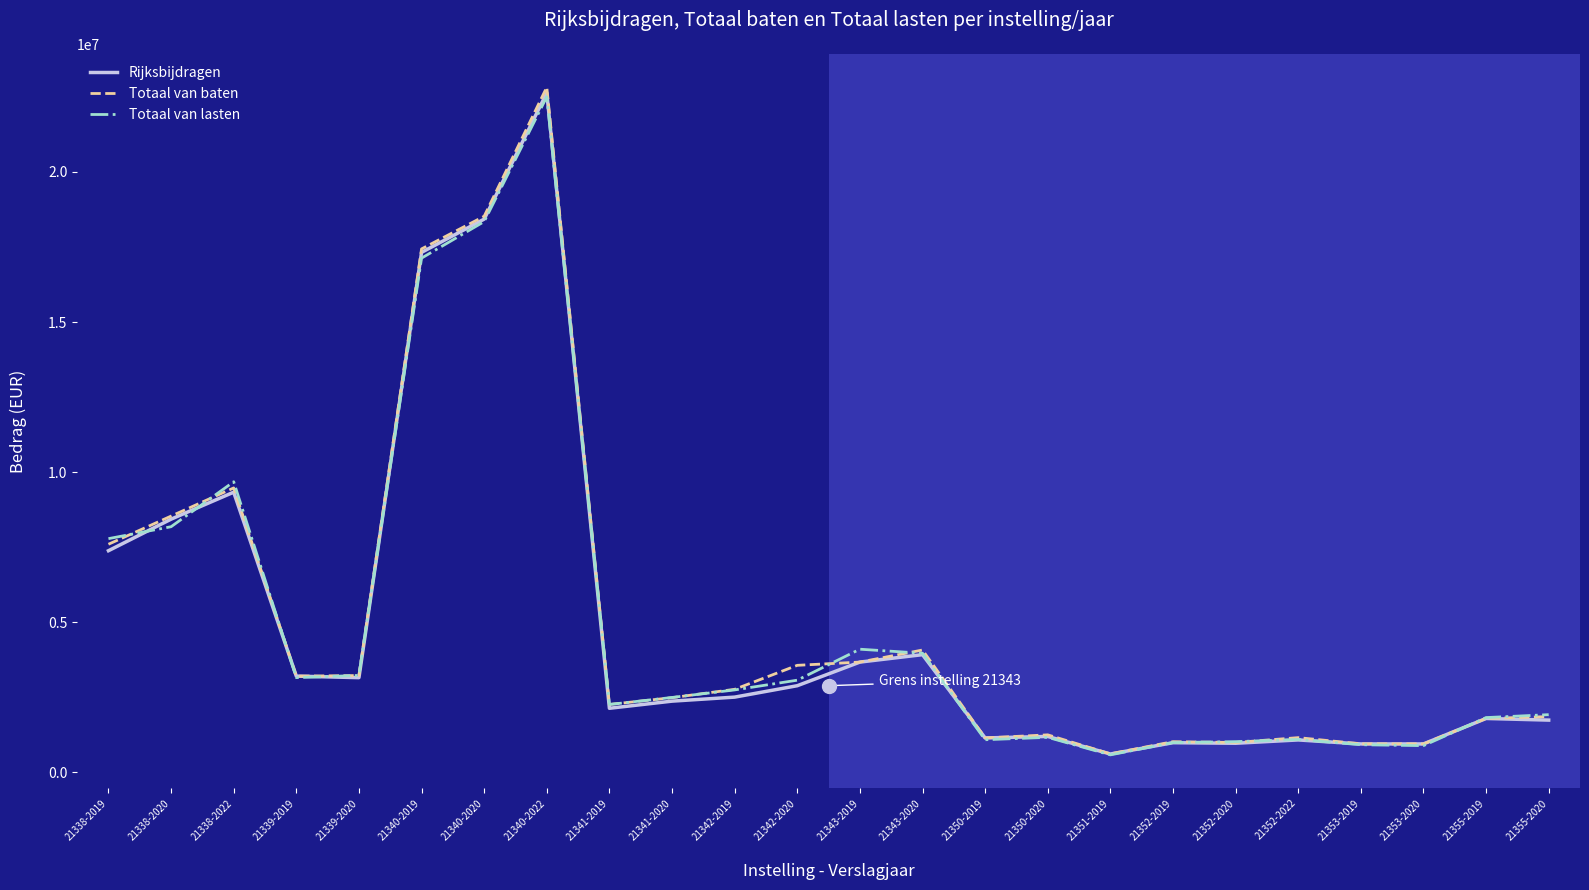

What position from the left is 21339-2020?

5